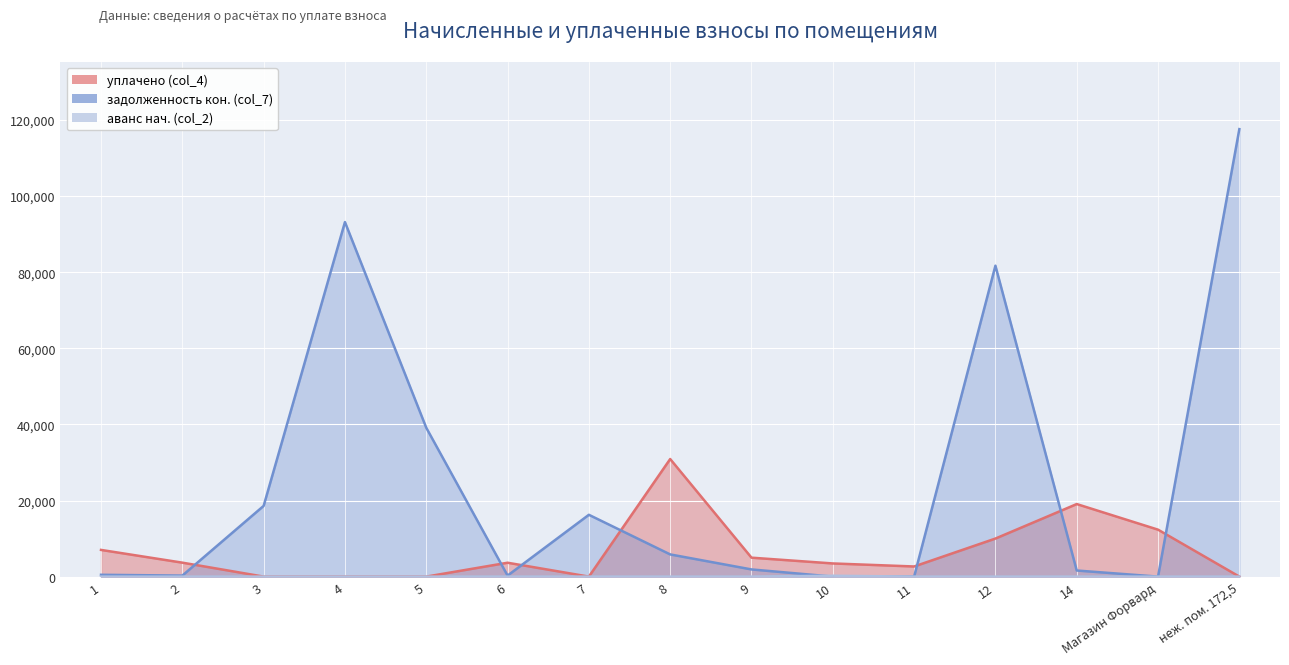

True or false: уплачено (col_4) has more than 1 points higher than both neighbors.

True